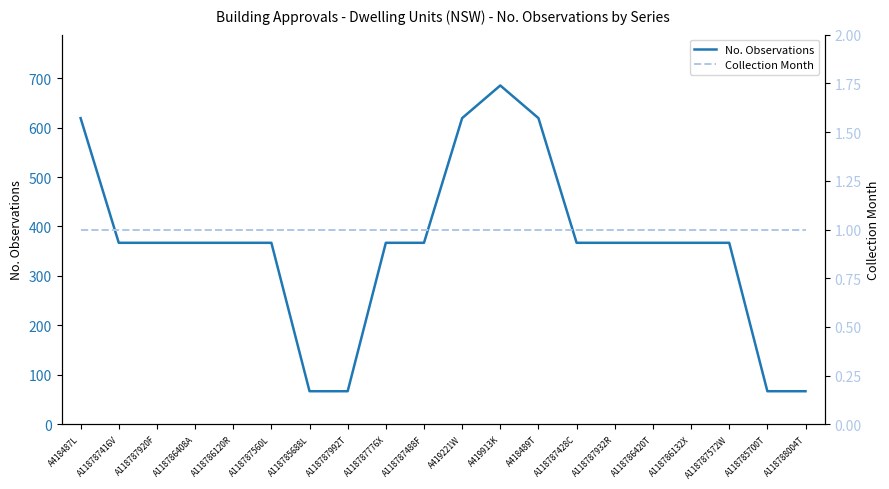

What is the label of the 18th point from the right?

A118787920F